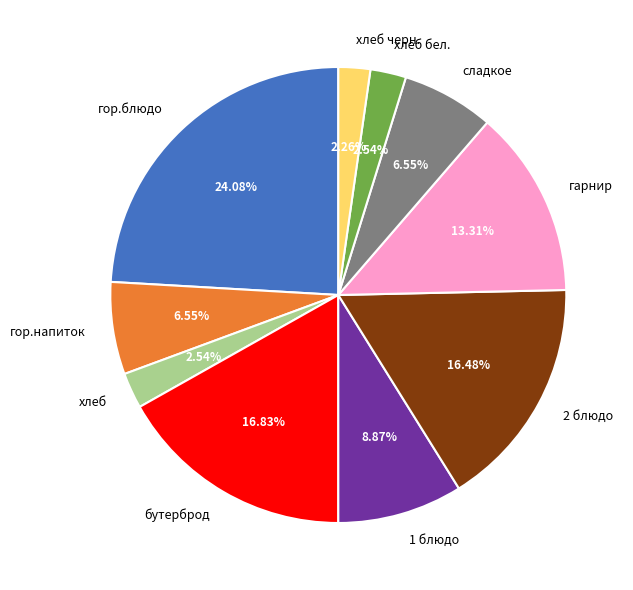

Is there a majority slice in this chart?

No